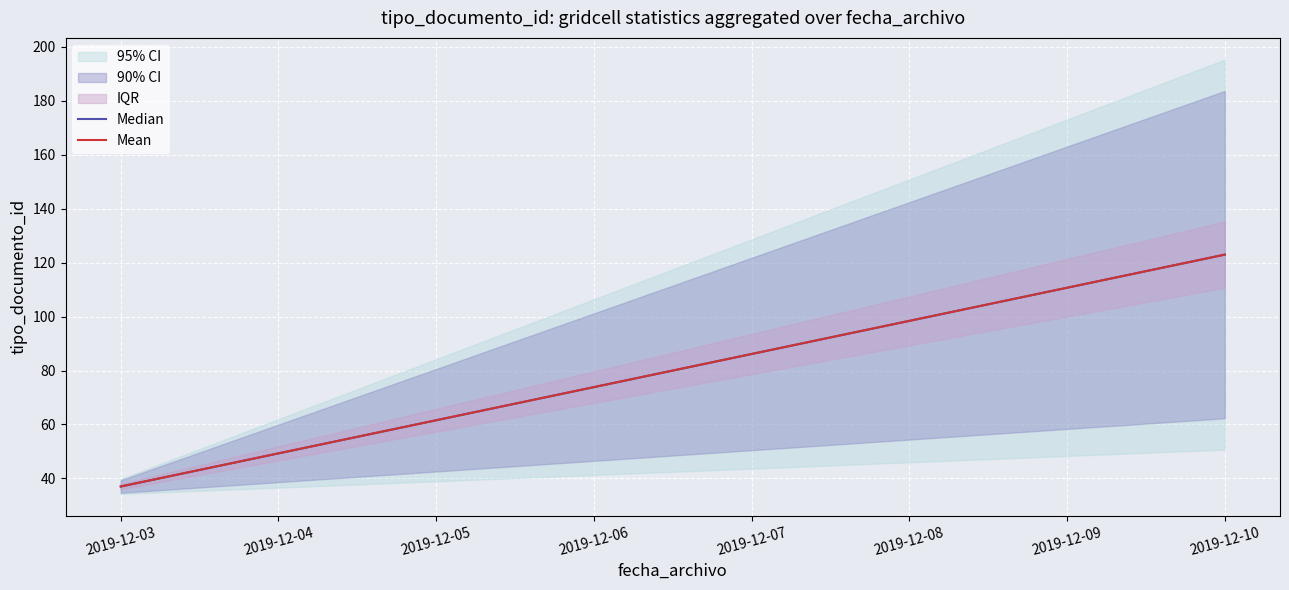

Which has a higher value, 2019-12-03 or 2019-12-10?

2019-12-10